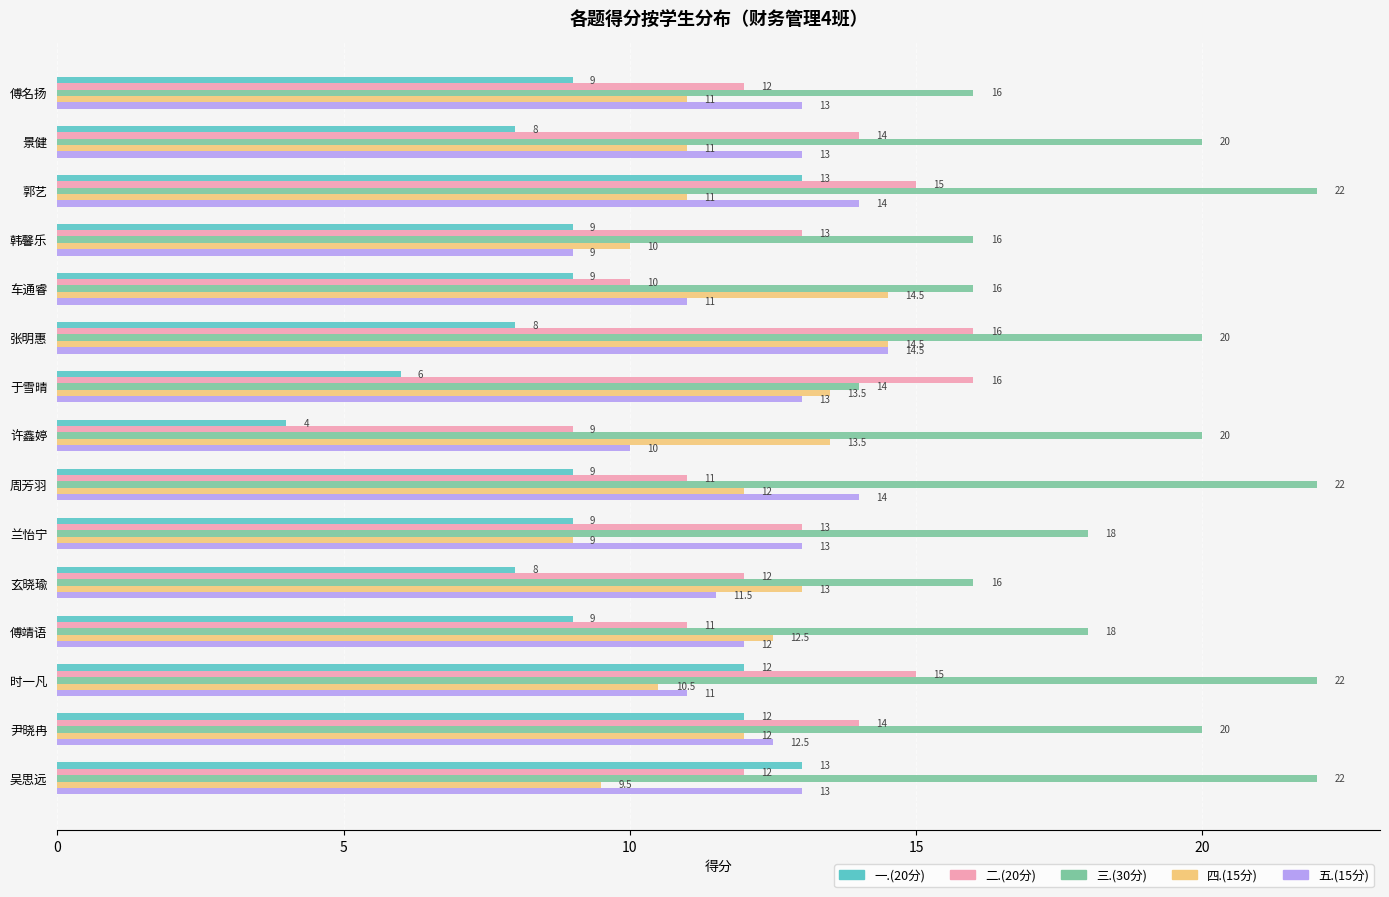

What is the difference between the 三.(30分) values at 兰怡宁 and 傅名扬?

2.0